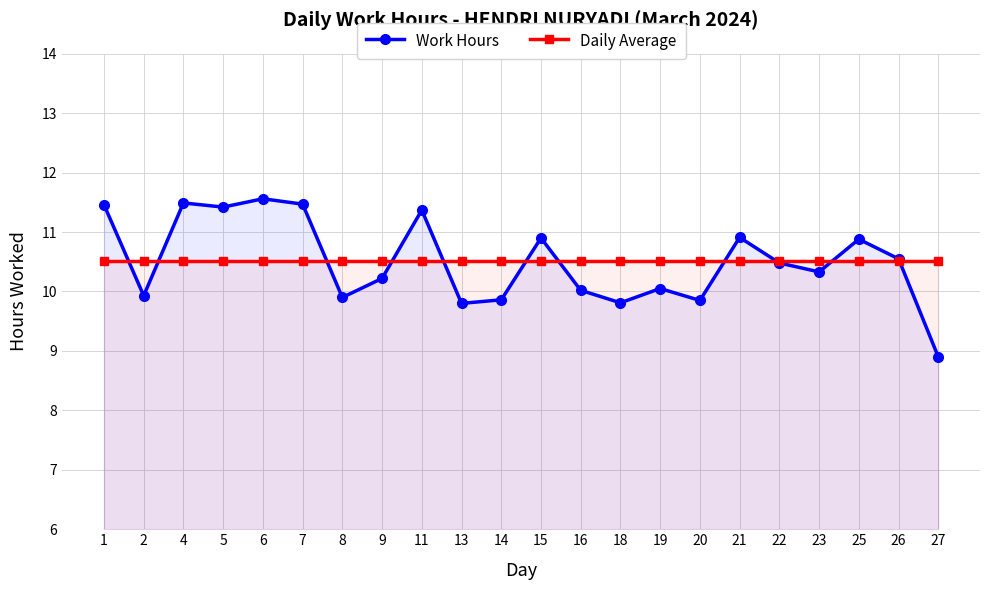

What is the value of the Work Hours point at the 22nd from the left?

8.9